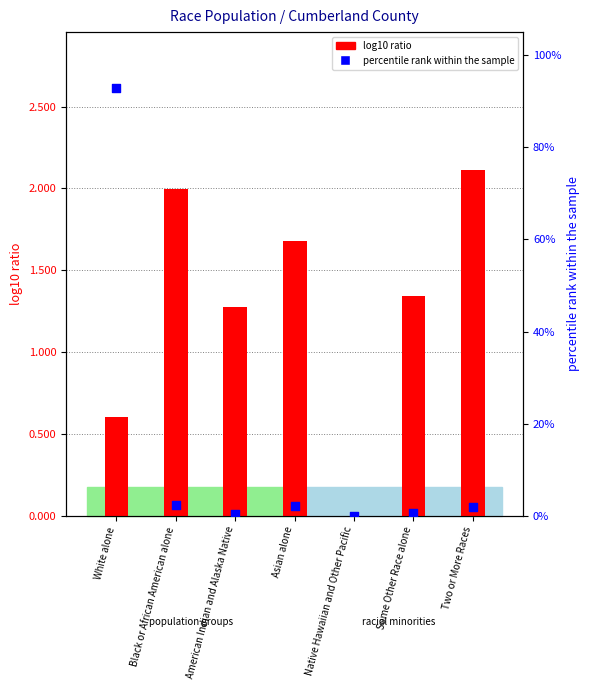

Which series has the largest Y range (max minus min)?

percentile rank within the sample